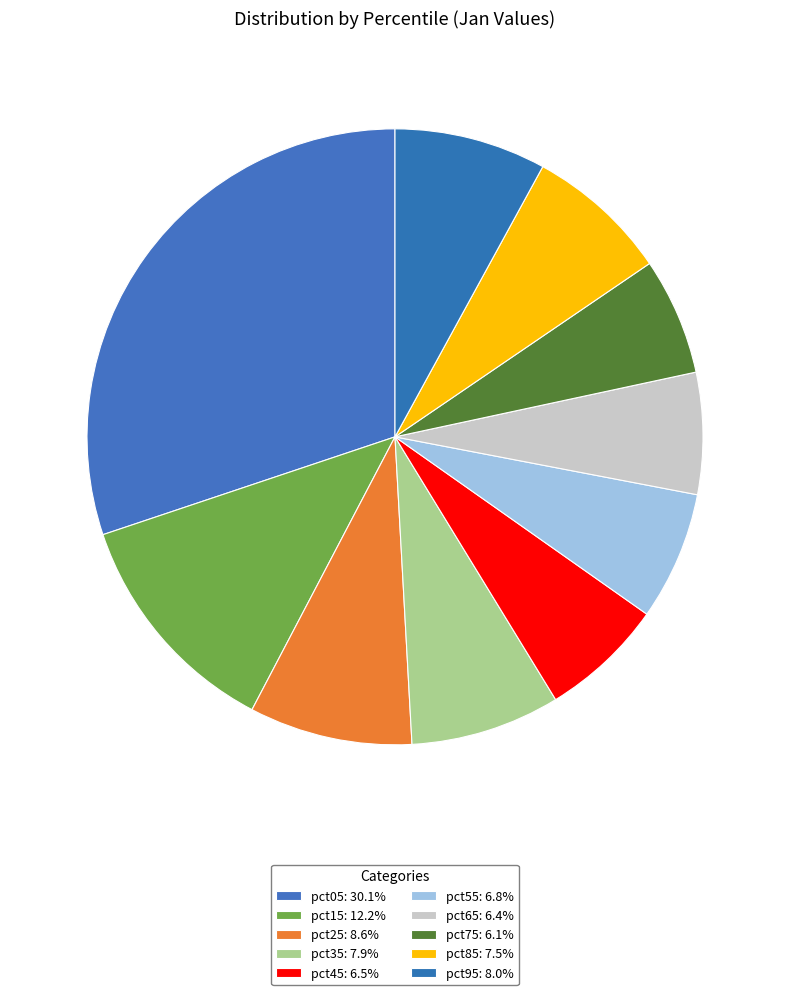

How many segments does this pie chart have?

10